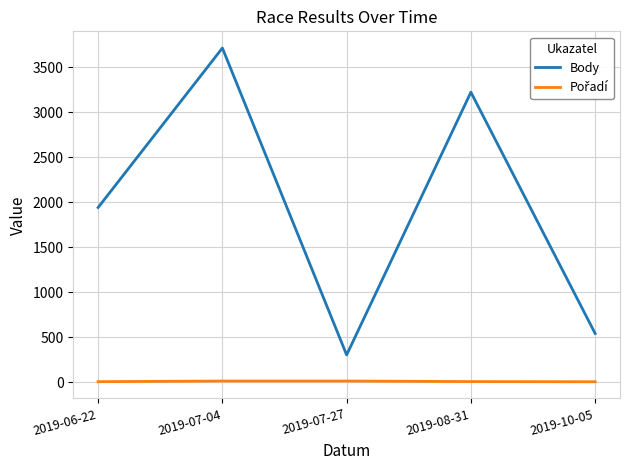

List the labels in order of Body value, smallest first.

2019-07-27, 2019-10-05, 2019-06-22, 2019-08-31, 2019-07-04